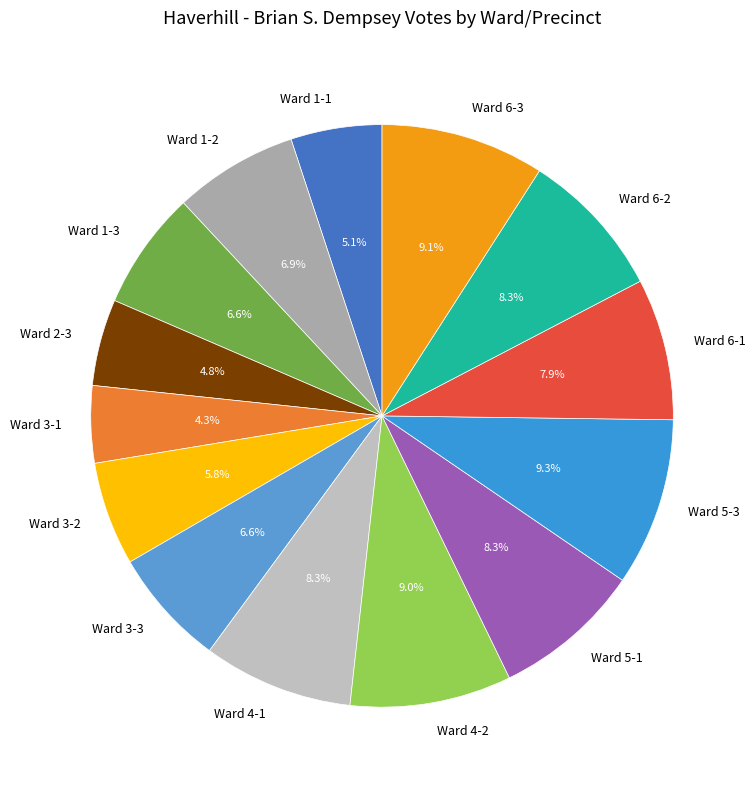

How much of the chart is everything except Ward 4-2?

91.0%